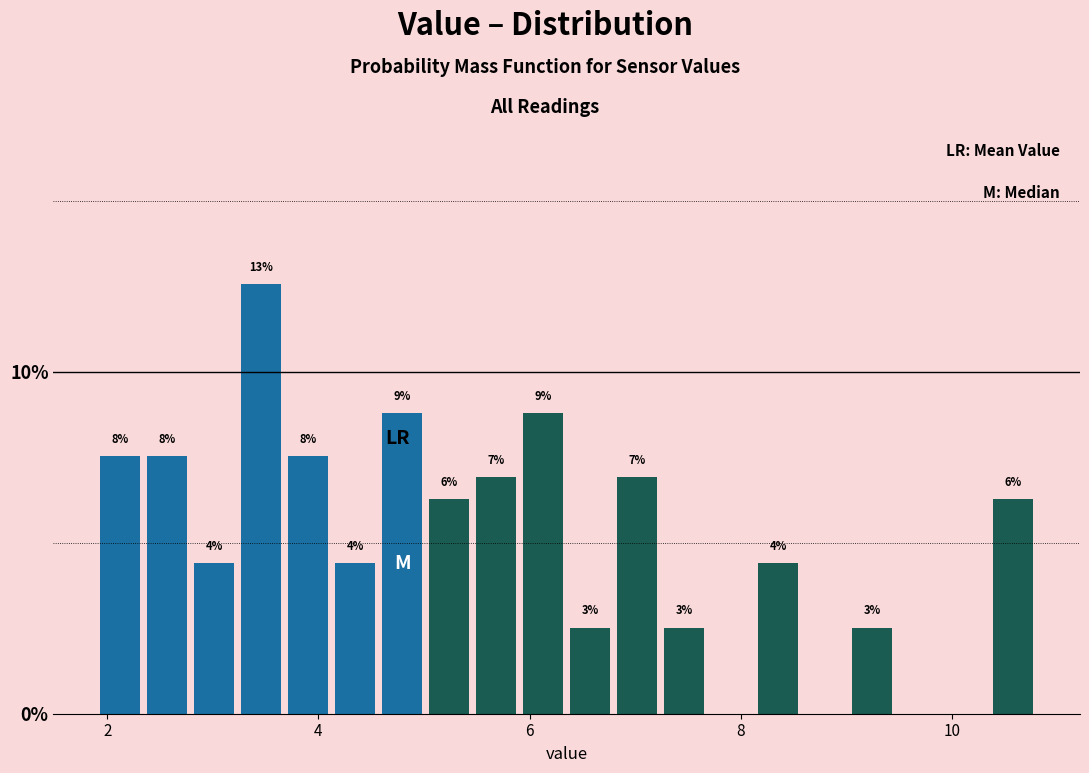

Read against the x-axis, roughly where is the centre of the tallest bar?

3.4